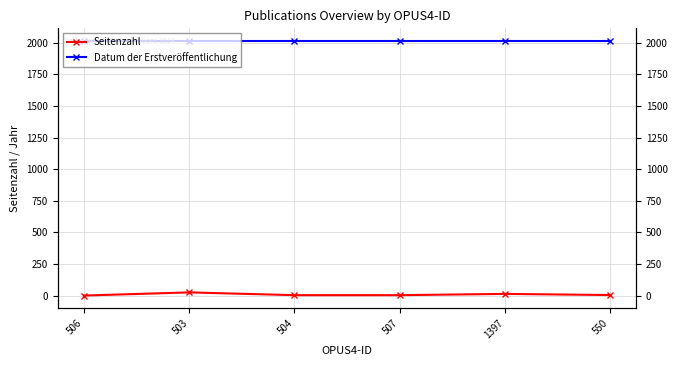

What is the difference between the maximum and minimum values in the Seitenzahl series?

25